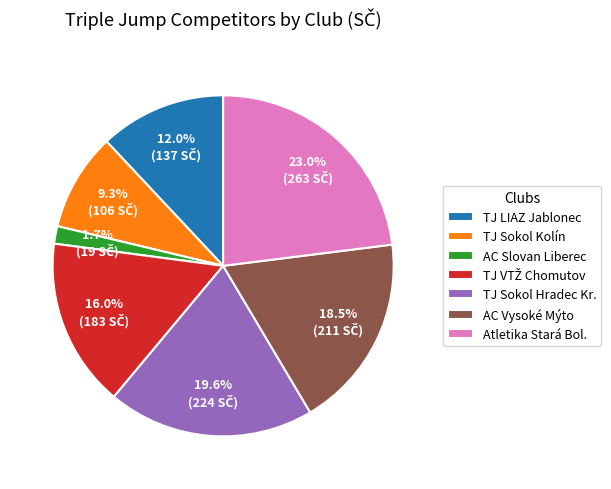

Approximately how many times larger is the value at Atletika Stará Bol. compared to TJ Sokol Hradec Kr.?

1.2